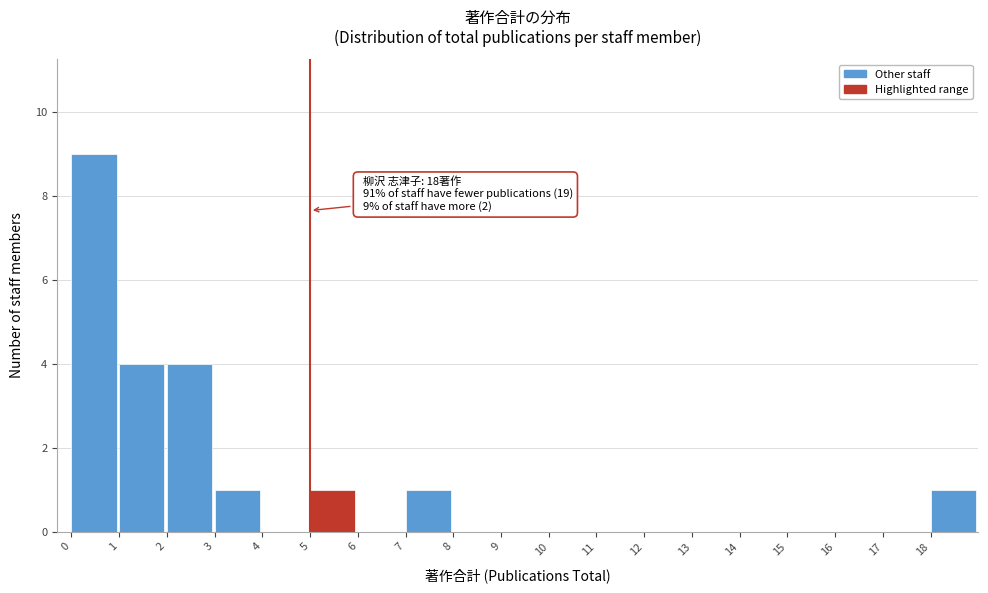

Over which range of the x-axis is the bar tallest?

0 to 1